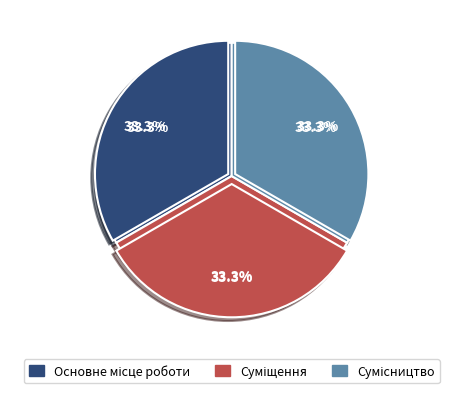

Is it true that Суміщення is 33% of the pie?

True